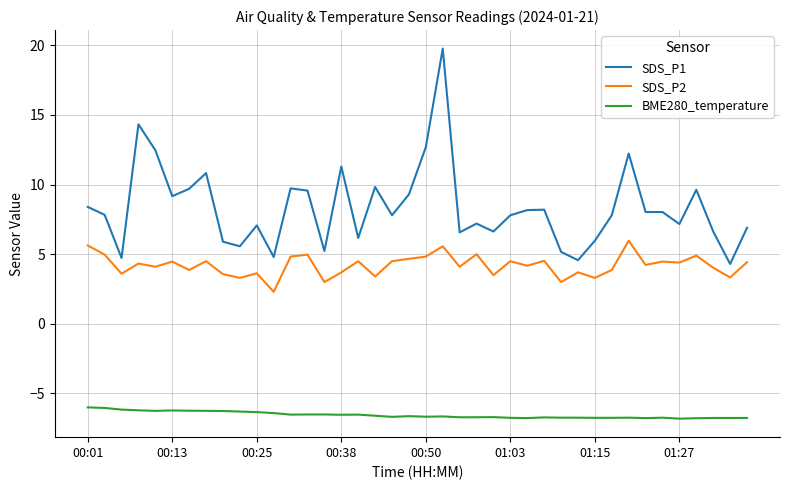

What is the smallest value displayed?

-6.8